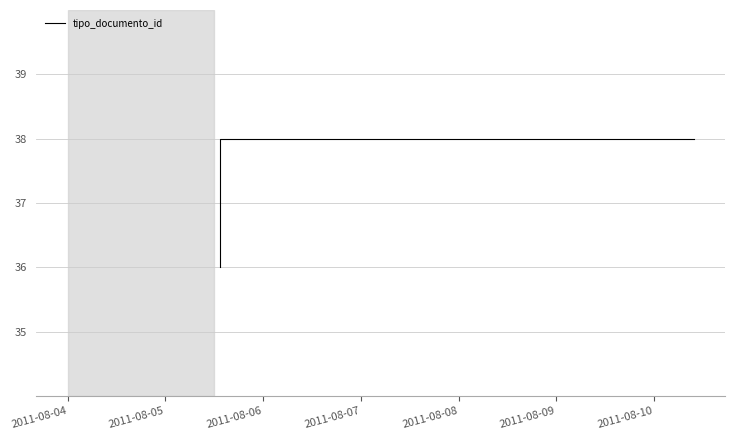

The value at 2011-08-06 is 38. True or false?

True